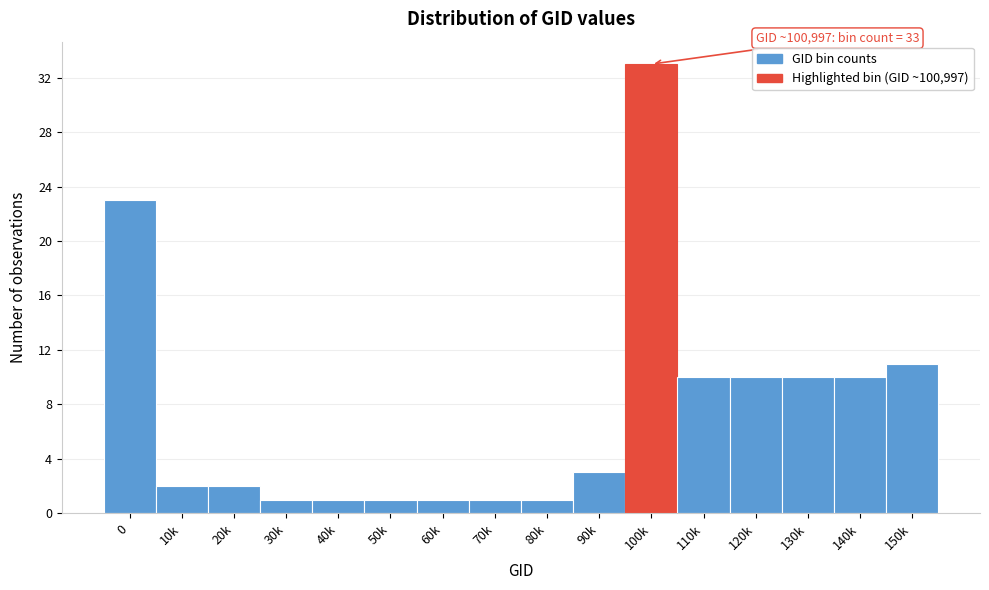

Reading left to right, transcribe all the data shown in this chart.

23	2	2	1	1	1	1	1	1	3	33	10	10	10	10	11